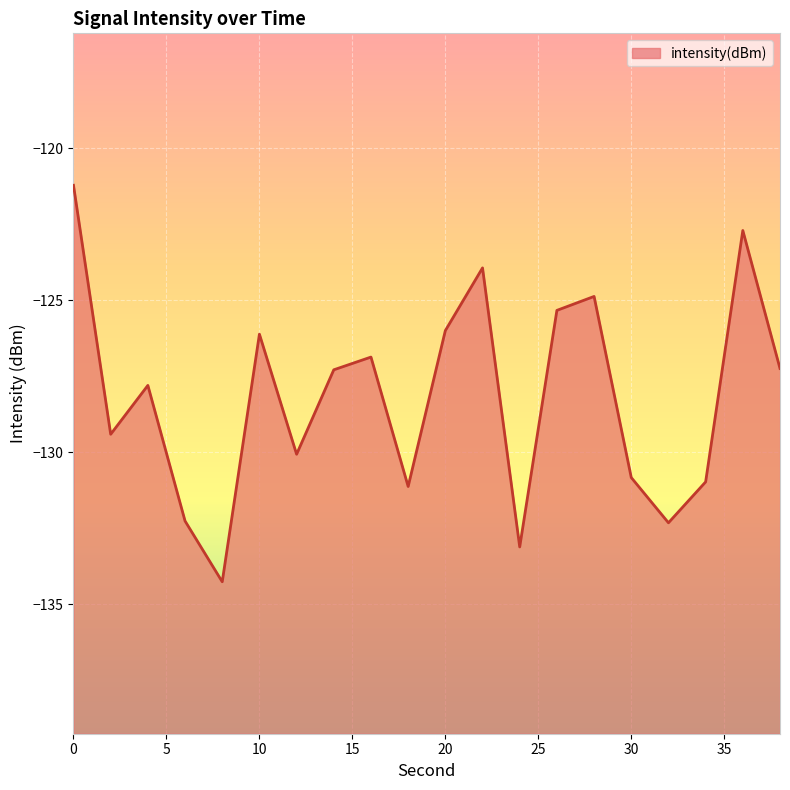

What is the average value?

-128.2